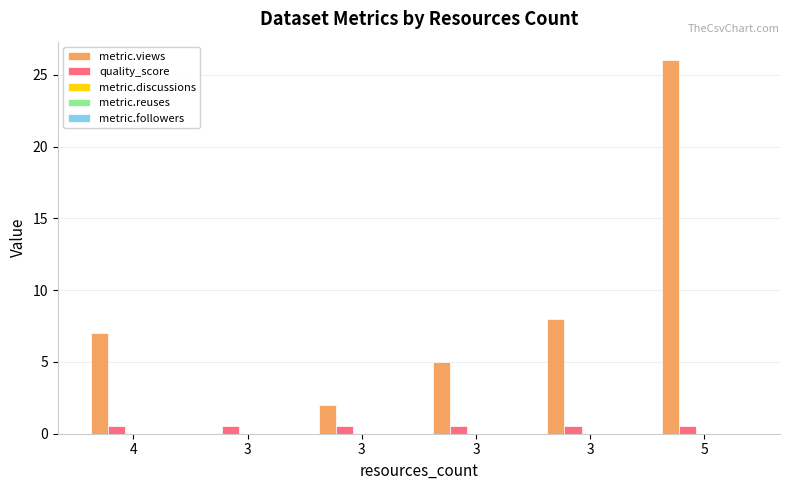

How many data points does each series have?

6